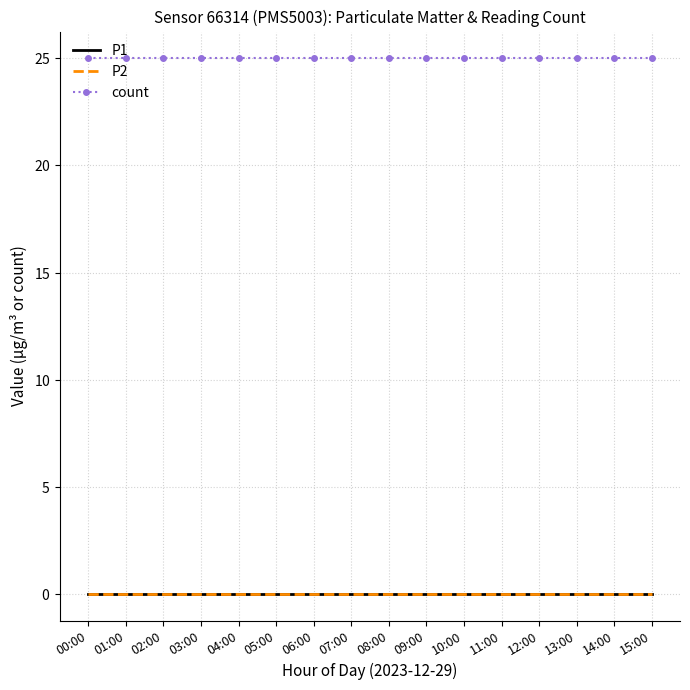

How many categories are shown in the chart?

16